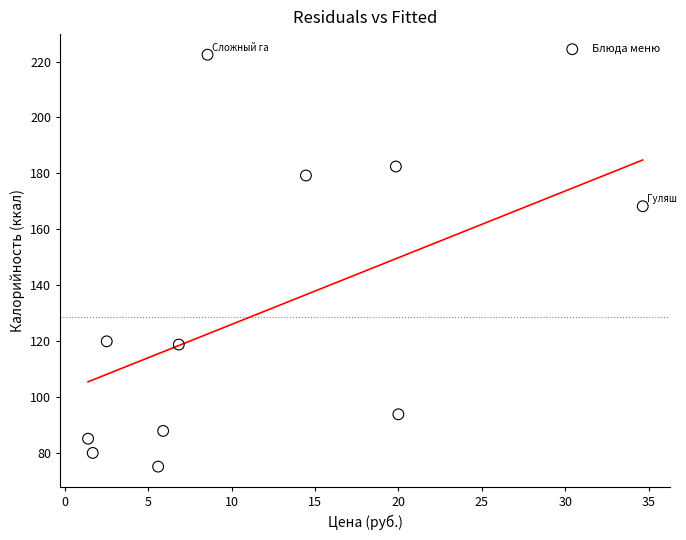

What is the average X value?

11.0